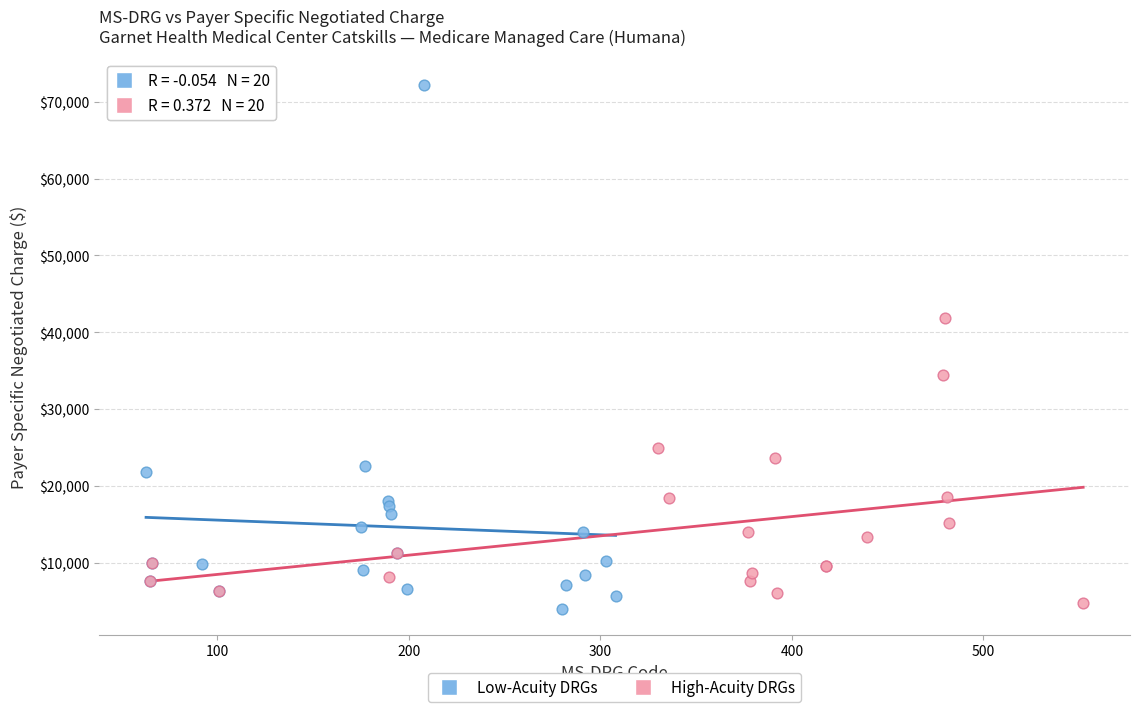

Which series has the widest spread of Y values?

Low-Acuity DRGs